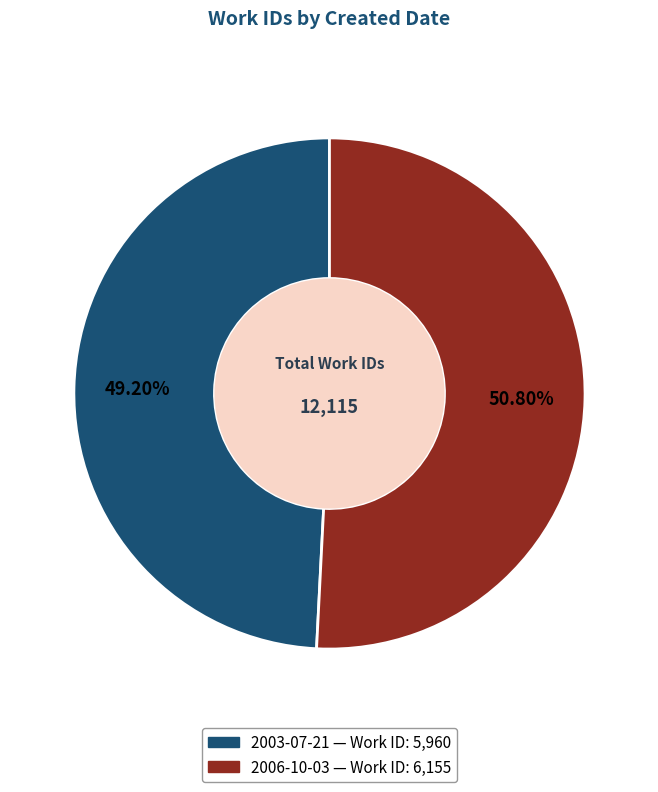

Does 2003-07-21 represent more than half of the total?

No